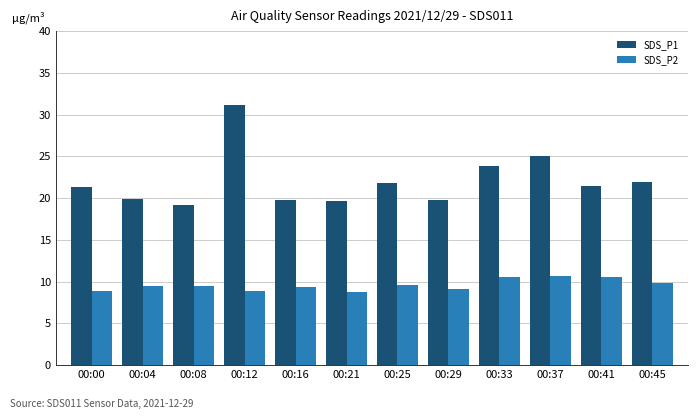

What is the sum of all SDS_P1 values?

264.7